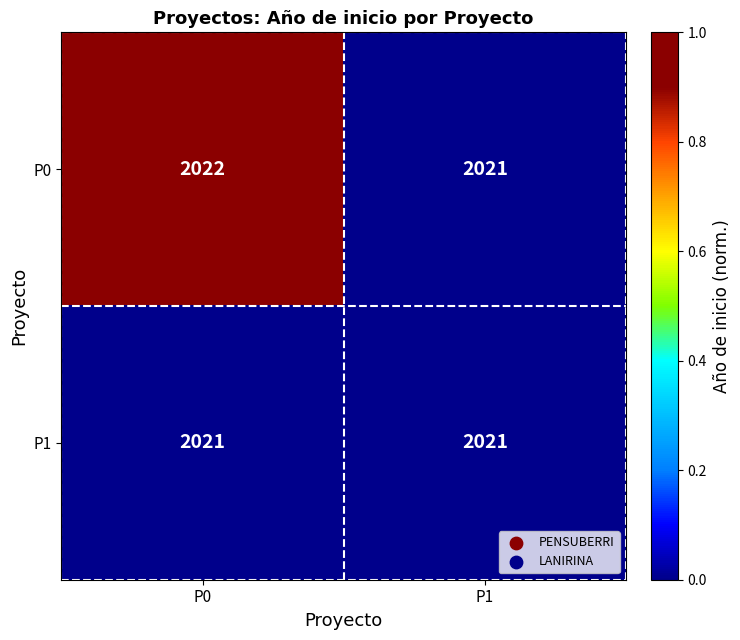

At which category does the chart reach its peak across all series?

P0